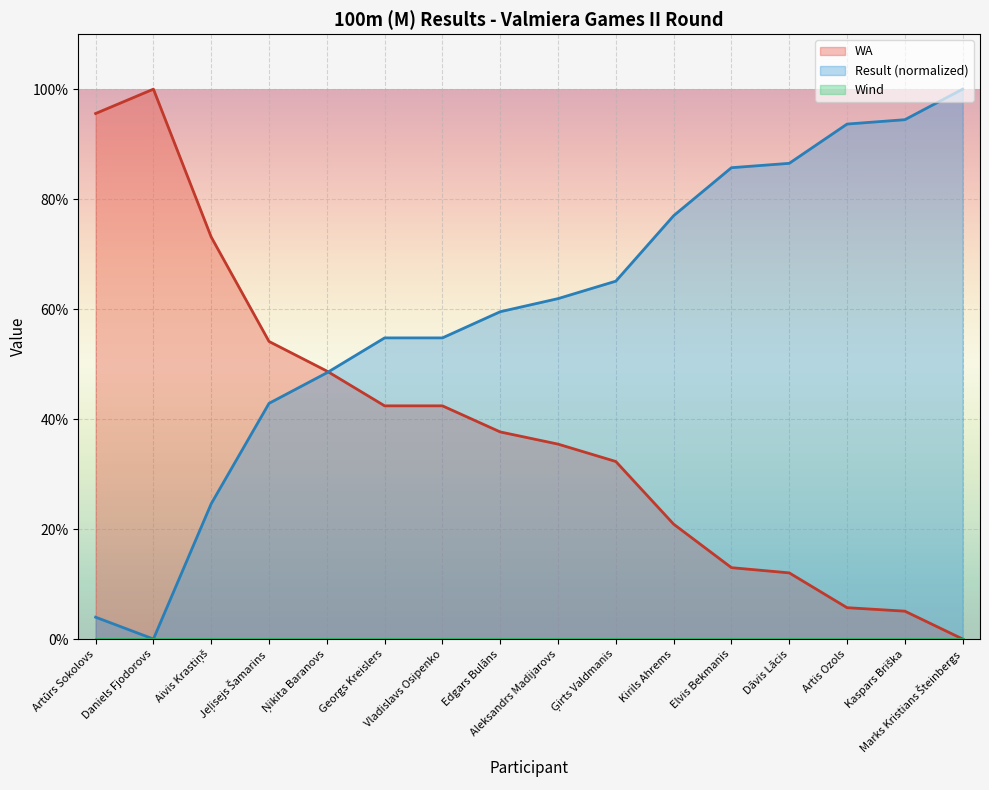

At which category does the chart reach its minimum across all series?

Daniels Fjodorovs